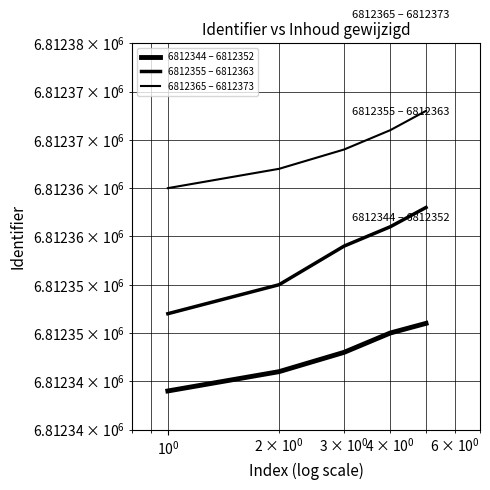

Count the number of categories in the chart.

5